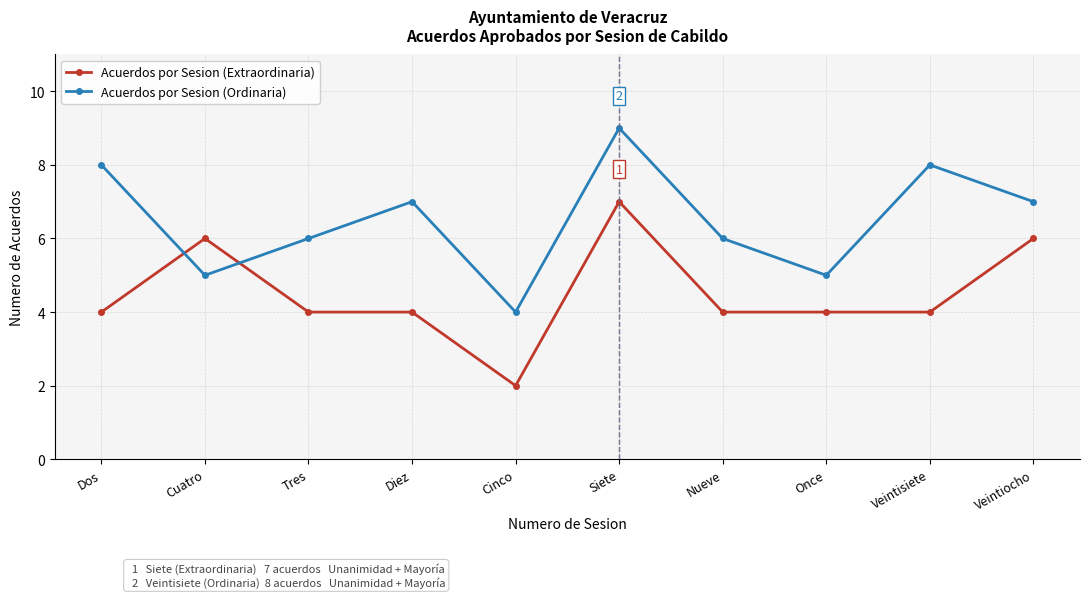

Reading left to right, transcribe all the data shown in this chart.

Acuerdos por Sesion (Extraordinaria): Dos=4	Cuatro=6	Tres=4	Diez=4	Cinco=2	Siete=7	Nueve=4	Once=4	Veintisiete=4	Veintiocho=6
Acuerdos por Sesion (Ordinaria): Dos=8	Cuatro=5	Tres=6	Diez=7	Cinco=4	Siete=9	Nueve=6	Once=5	Veintisiete=8	Veintiocho=7